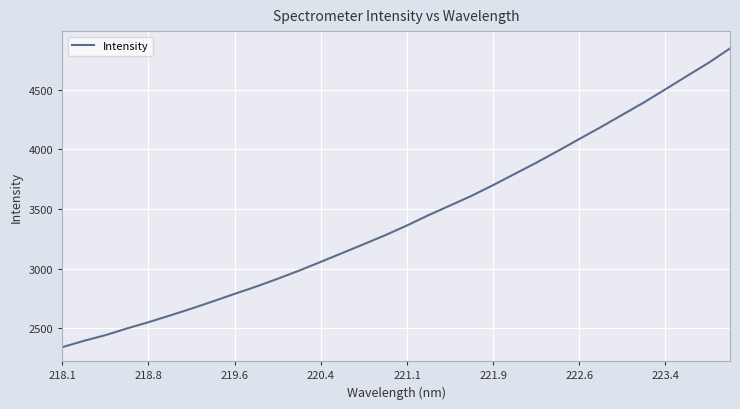

How many values exceed 3363?

16